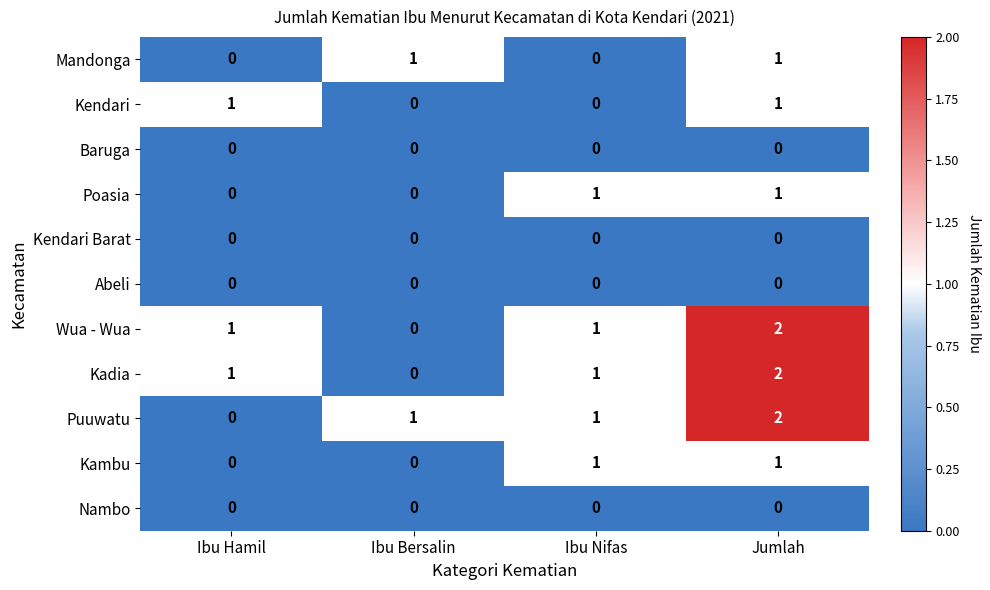

What is the total value across all series at Ibu Hamil?

3